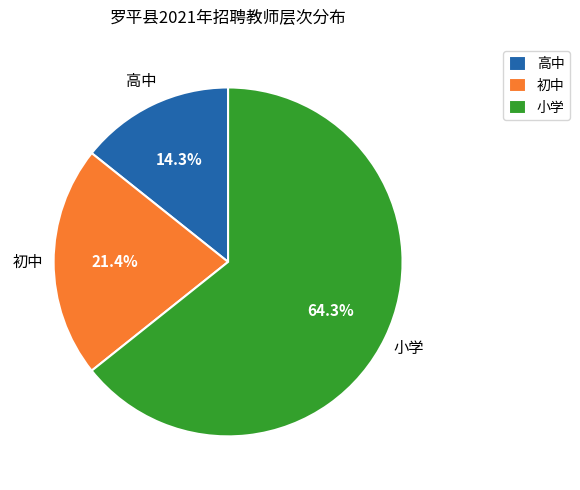

To the nearest percent, what is the average slice percentage?

33%